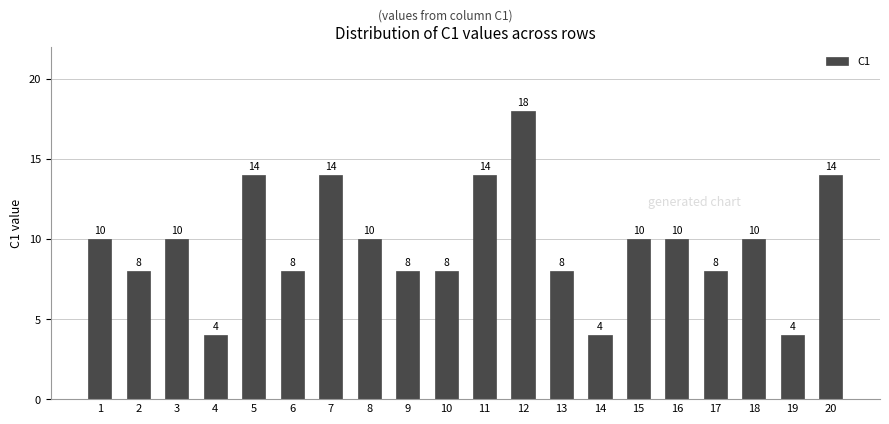

At which category does the chart reach its peak across all series?

12